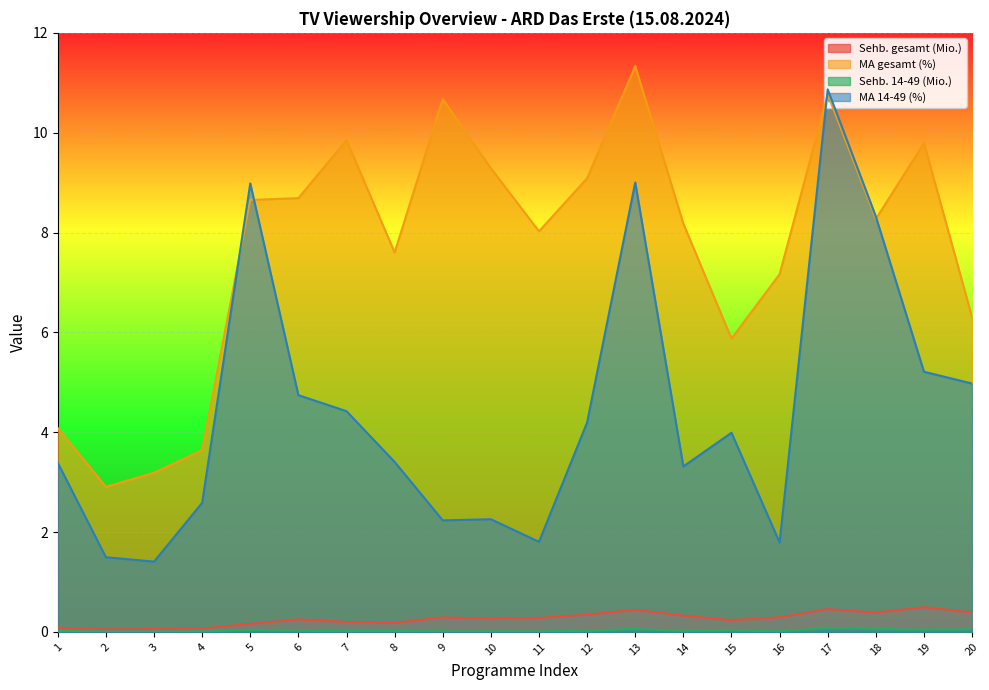

True or false: MA gesamt (%) and Sehb. gesamt (Mio.) cross at least once.

False